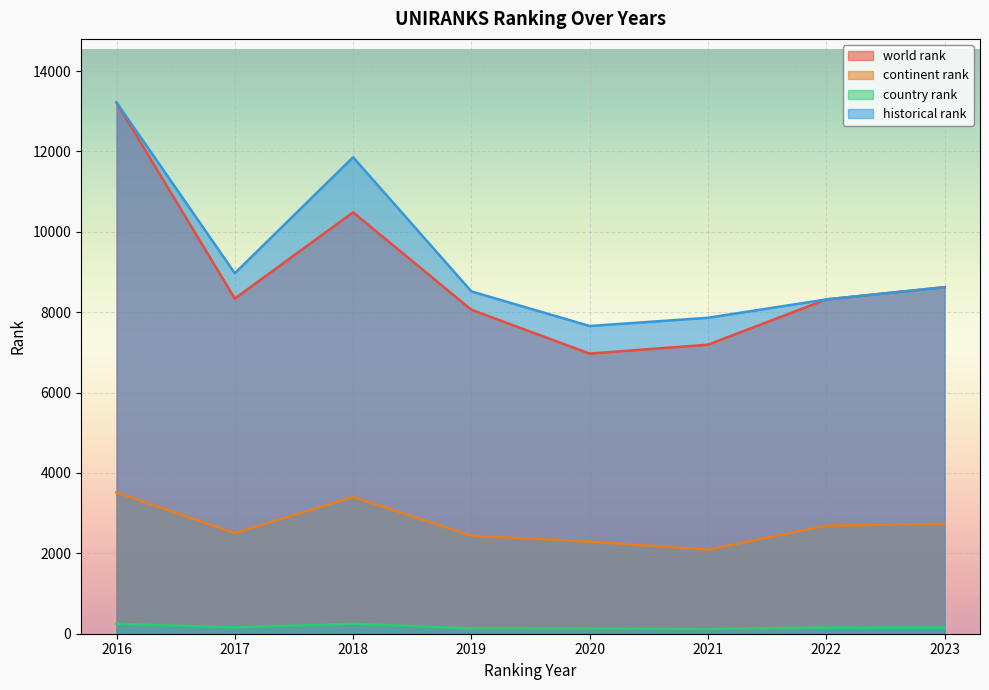

How many lines are shown in the chart?

4